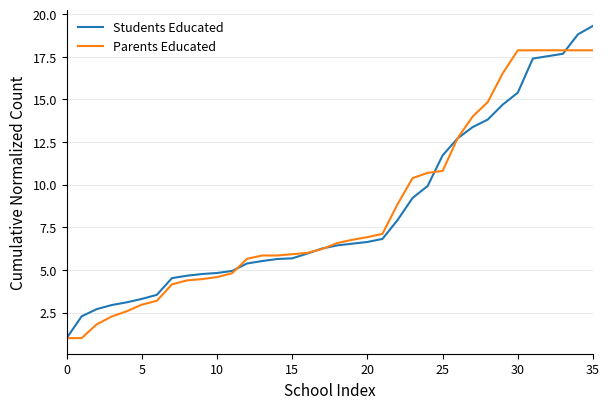

What are all the series names shown in the legend?

Students Educated, Parents Educated